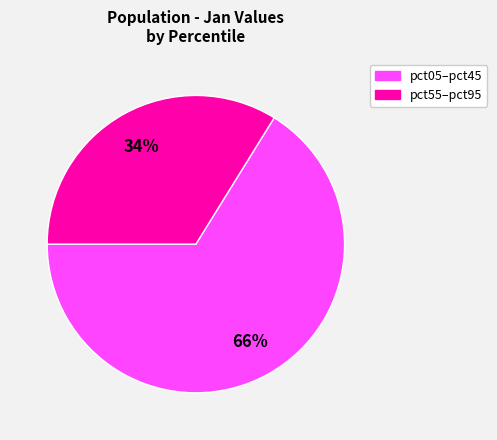

To the nearest percent, what is the difference between the largest and smallest slice percentages?

32%